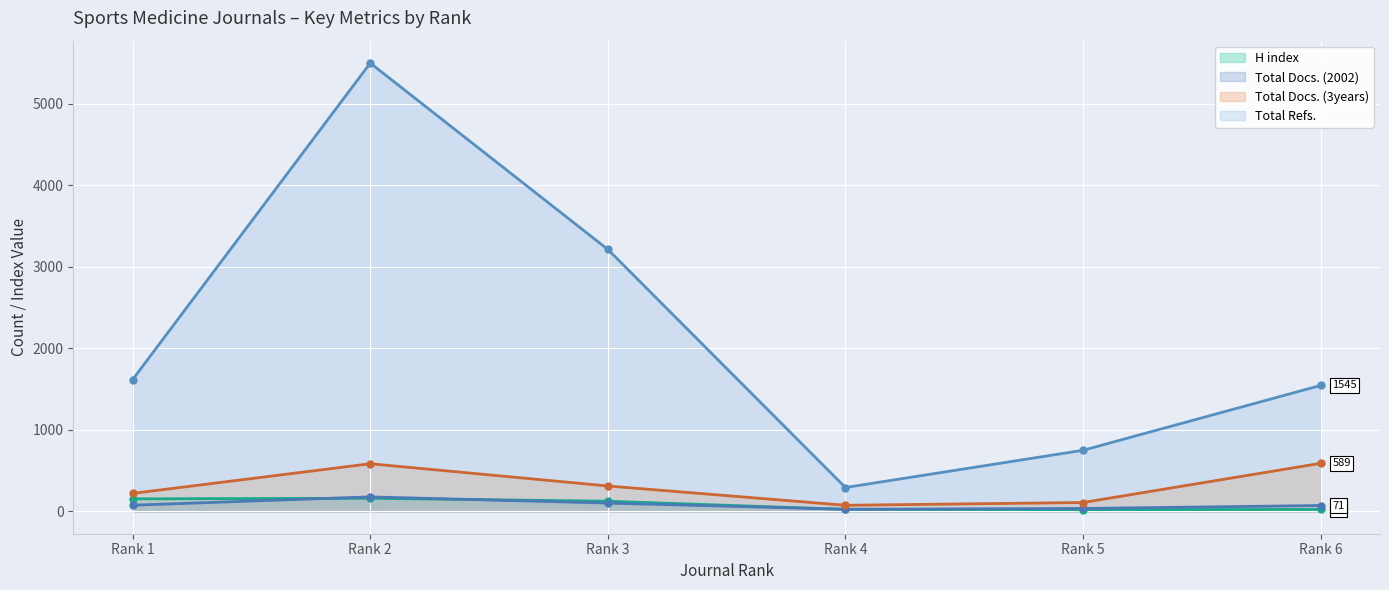

What is the value of the Total Docs. (2002) point at the 2nd from the left?

177